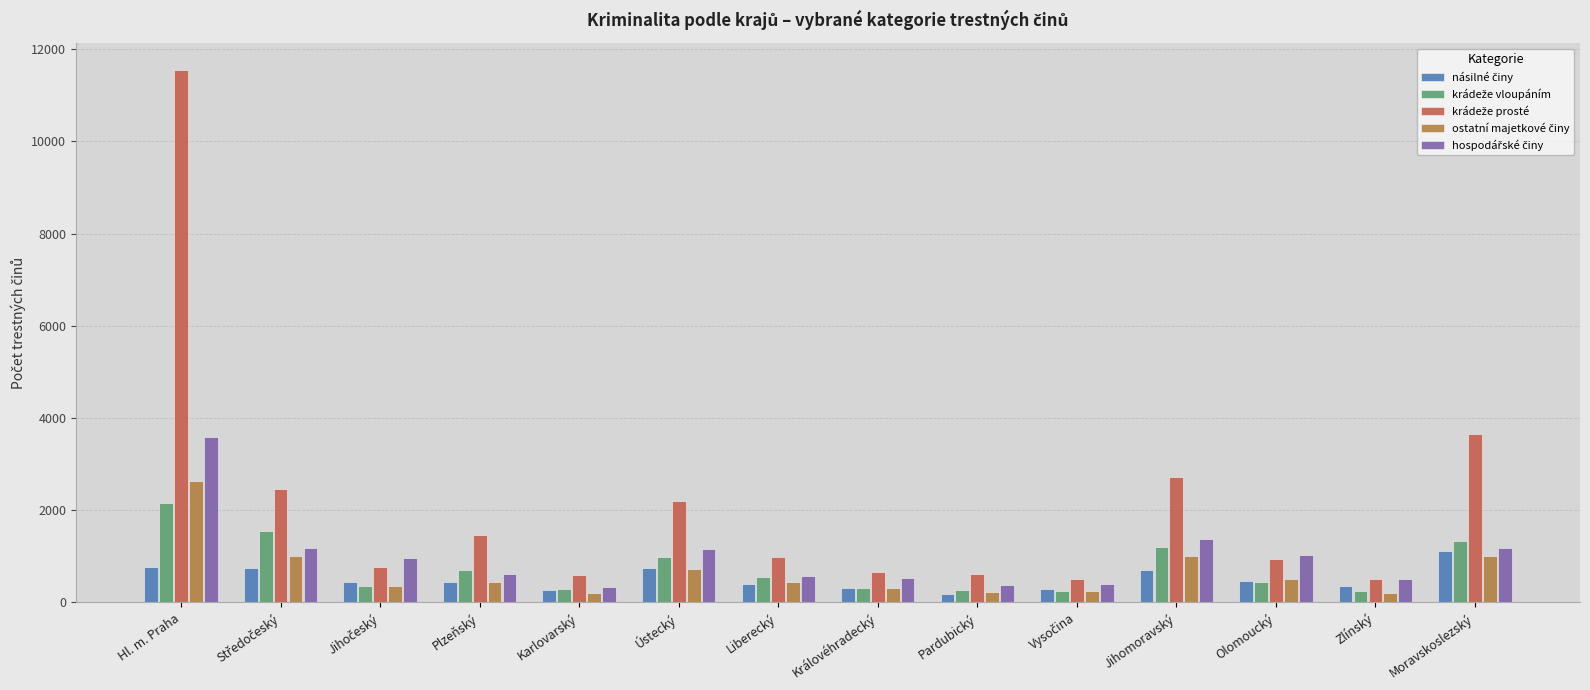

What is the maximum value shown in the chart?

11557